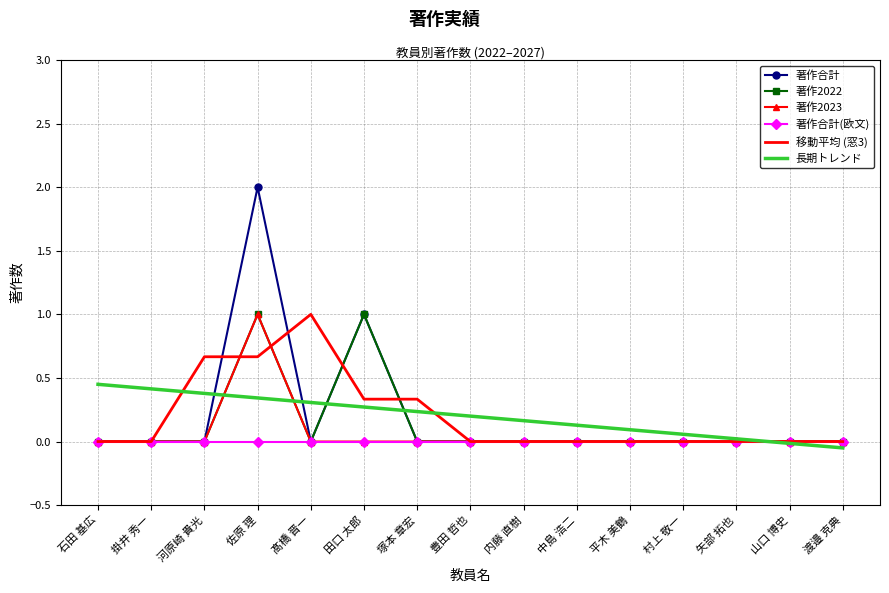

Which series has the largest range (max minus min)?

著作合計